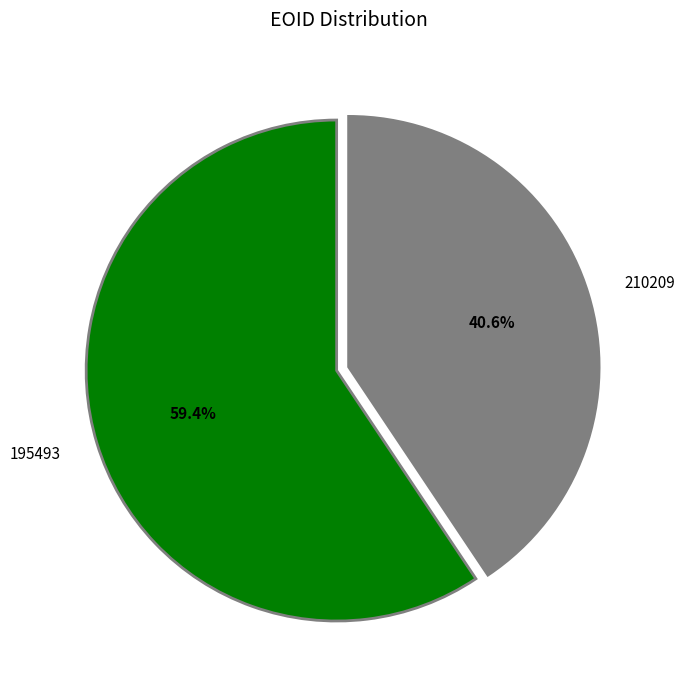

True or false: 210209 accounts for 53% of the total.

False